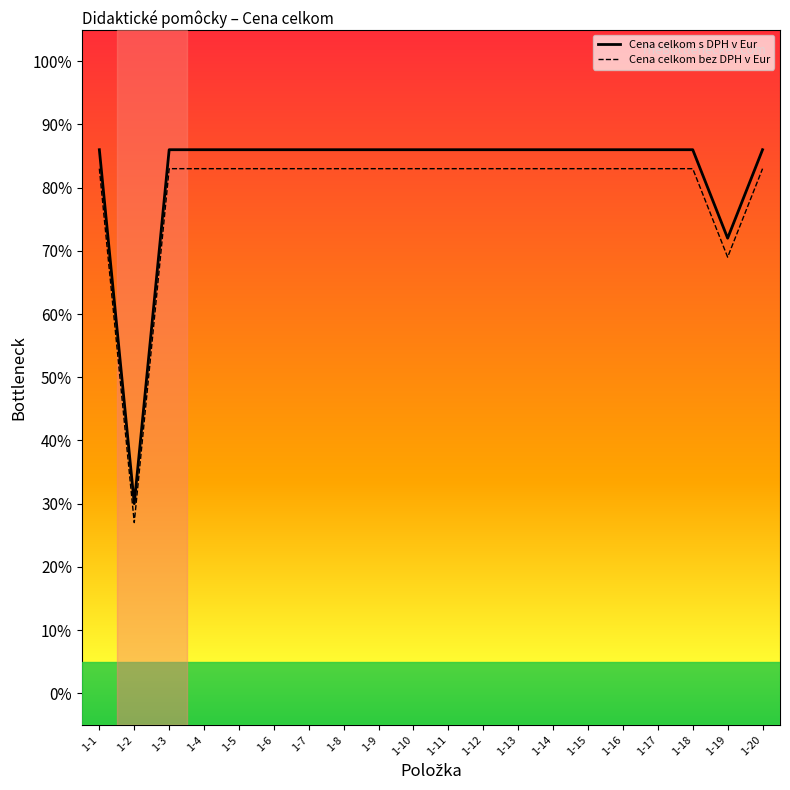

Does the chart display data point markers on the line(s)?

No